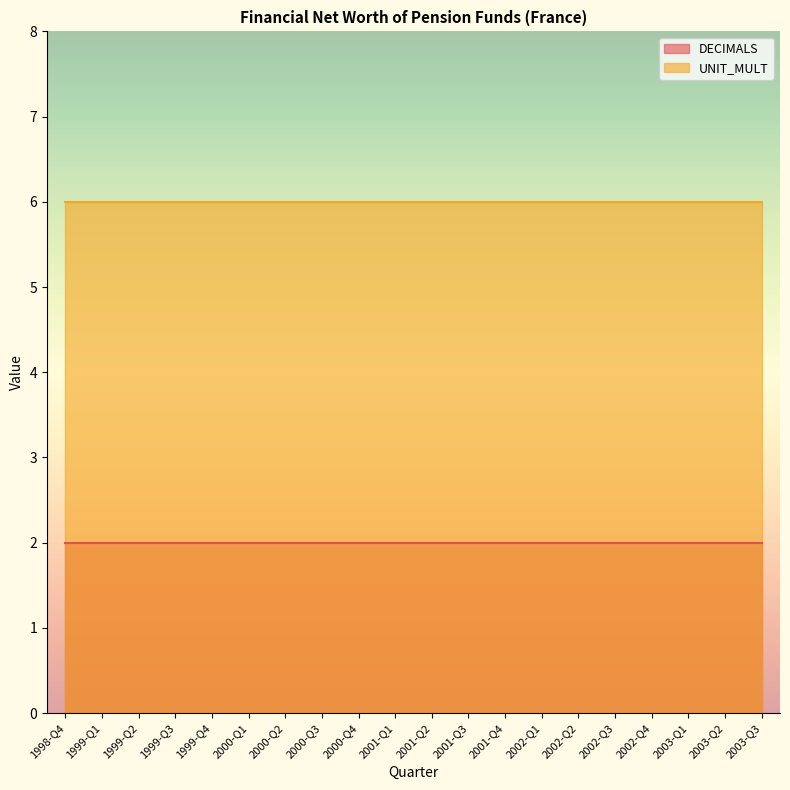

How many lines are shown in the chart?

2